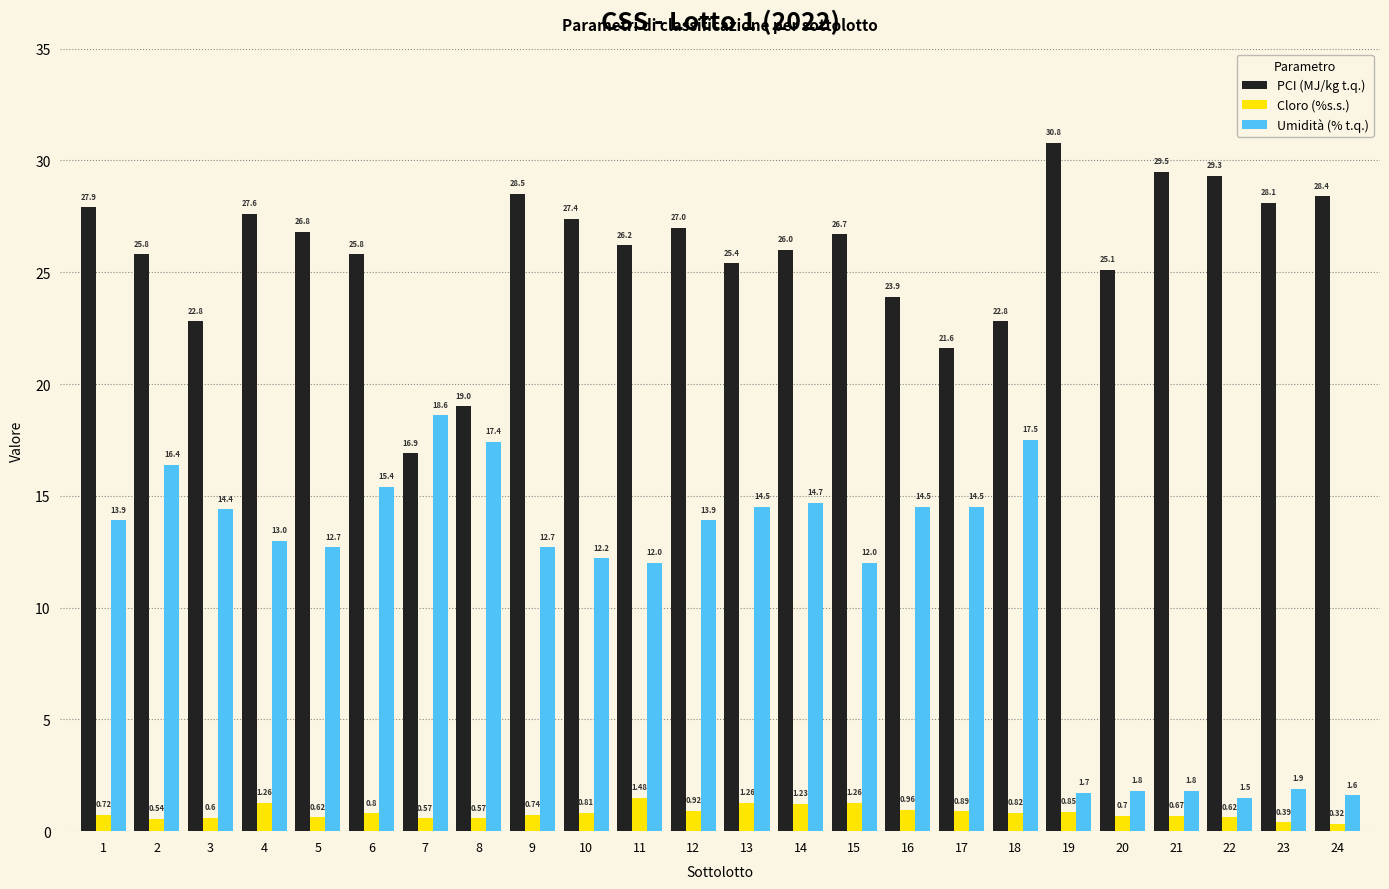

At which label is Cloro (%s.s.) closest to 0?

24